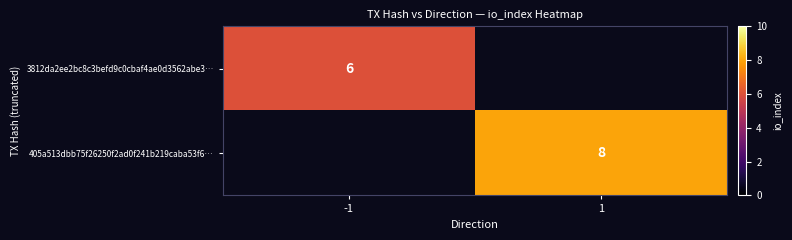

Is it true that 405a513dbb75f26250f2ad0f241b219caba53f6… equals 8 at 1?

True